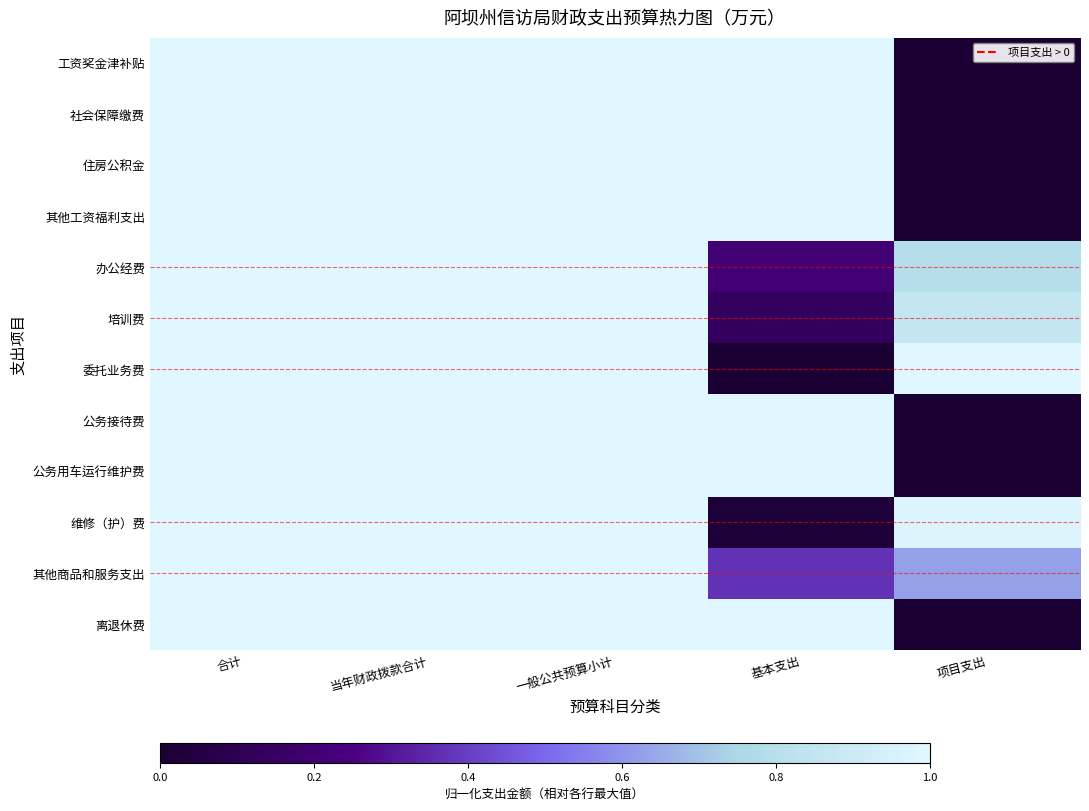

Reading left to right, extract all data points from this chart.

工资奖金津补贴: 合计=1.0	当年财政拨款合计=1.0	一般公共预算小计=1.0	基本支出=1.0	项目支出=0.0
社会保障缴费: 合计=1.0	当年财政拨款合计=1.0	一般公共预算小计=1.0	基本支出=1.0	项目支出=0.0
住房公积金: 合计=1.0	当年财政拨款合计=1.0	一般公共预算小计=1.0	基本支出=1.0	项目支出=0.0
其他工资福利支出: 合计=1.0	当年财政拨款合计=1.0	一般公共预算小计=1.0	基本支出=1.0	项目支出=0.0
办公经费: 合计=1.0	当年财政拨款合计=1.0	一般公共预算小计=1.0	基本支出=0.2	项目支出=0.8
培训费: 合计=1.0	当年财政拨款合计=1.0	一般公共预算小计=1.0	基本支出=0.1	项目支出=0.9
委托业务费: 合计=1.0	当年财政拨款合计=1.0	一般公共预算小计=1.0	基本支出=0.0	项目支出=1.0
公务接待费: 合计=1.0	当年财政拨款合计=1.0	一般公共预算小计=1.0	基本支出=1.0	项目支出=0.0
公务用车运行维护费: 合计=1.0	当年财政拨款合计=1.0	一般公共预算小计=1.0	基本支出=1.0	项目支出=0.0
维修（护）费: 合计=1.0	当年财政拨款合计=1.0	一般公共预算小计=1.0	基本支出=0.0	项目支出=1.0
其他商品和服务支出: 合计=1.0	当年财政拨款合计=1.0	一般公共预算小计=1.0	基本支出=0.4	项目支出=0.6
离退休费: 合计=1.0	当年财政拨款合计=1.0	一般公共预算小计=1.0	基本支出=1.0	项目支出=0.0